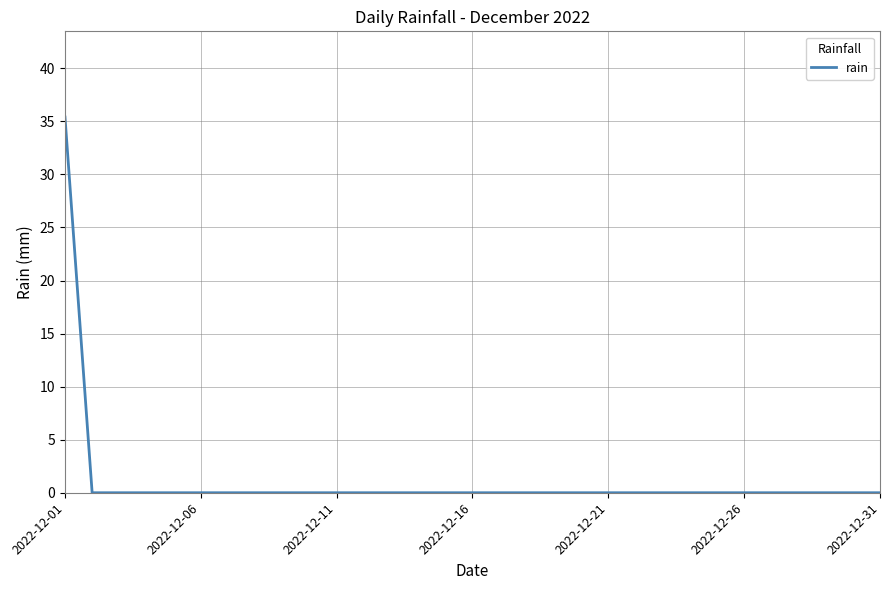

Reading left to right, list all the values displayed in this chart.

35.4	0.0	0.0	0.0	0.0	0.0	0.0	0.0	0.0	0.0	0.0	0.0	0.0	0.0	0.0	0.0	0.0	0.0	0.0	0.0	0.0	0.0	0.0	0.0	0.0	0.0	0.0	0.0	0.0	0.0	0.0